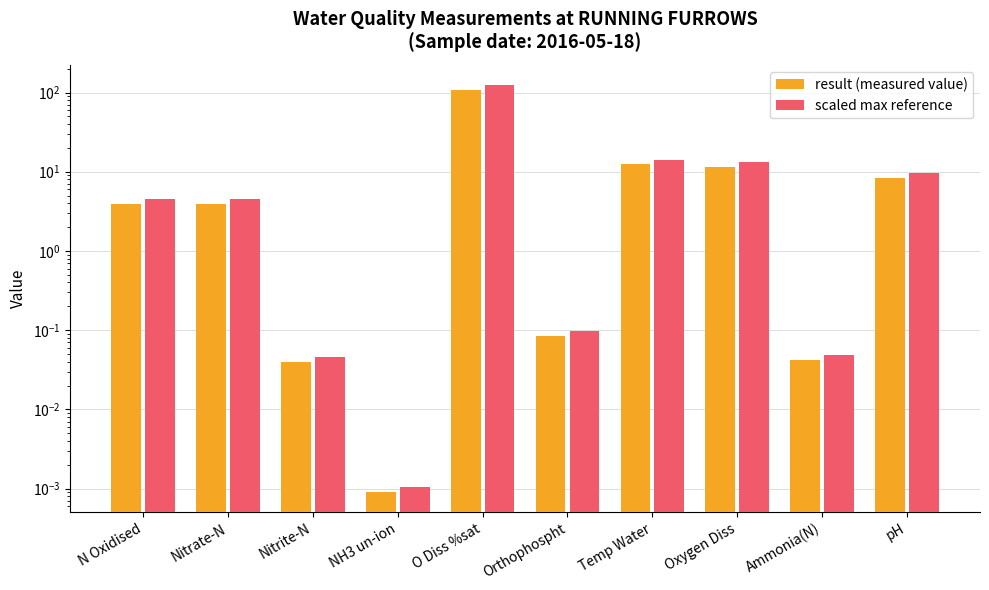

How many series are shown in this chart?

2